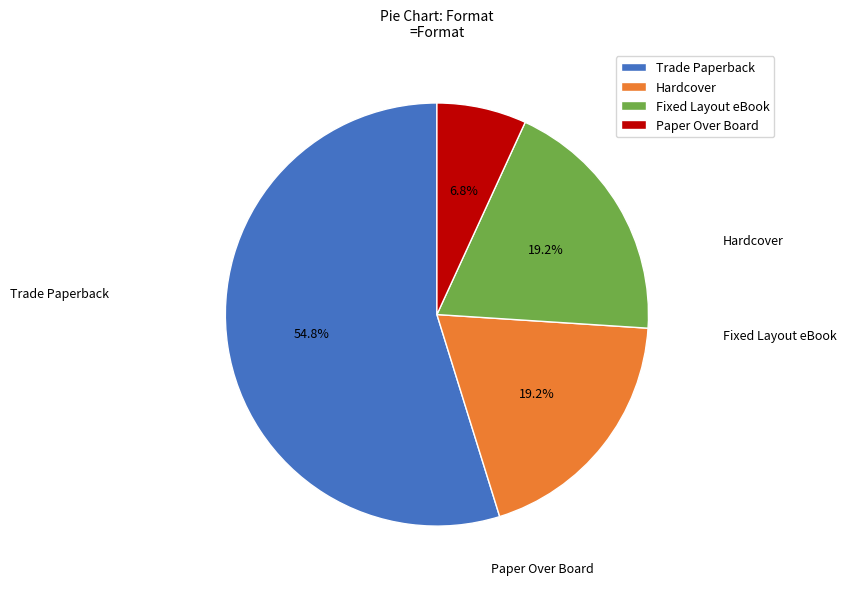

Which slice is the largest?

Trade Paperback